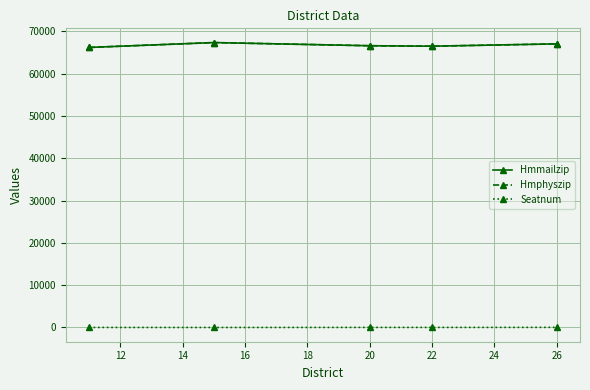

Count the Seatnum values in the range 15 to 24.

3